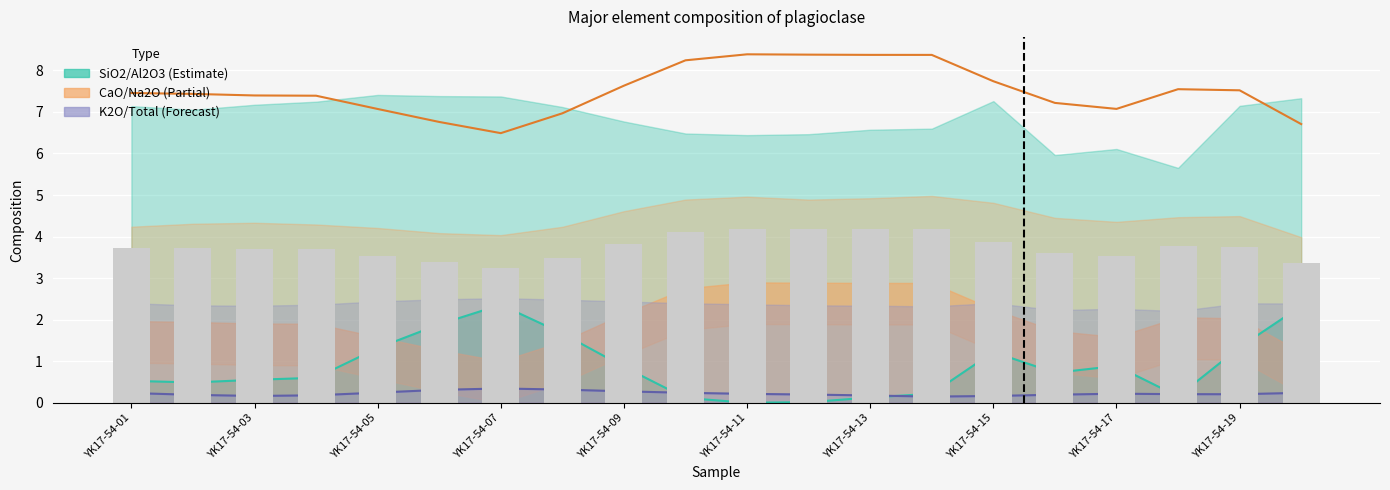

Is it true that K2O equals 0.4 at YK17-54-17?

False